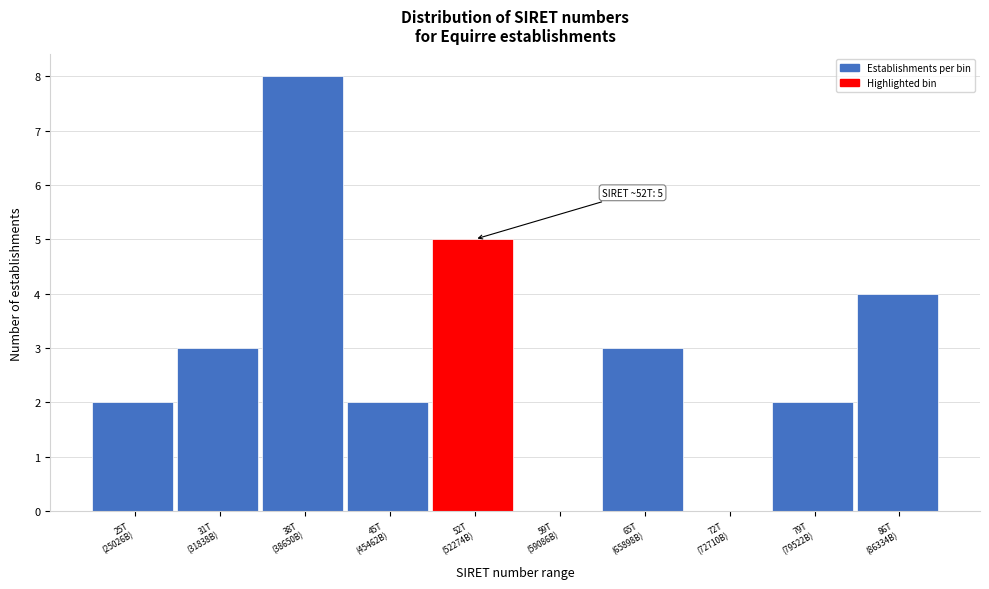

What is the maximum value shown in the chart?

8